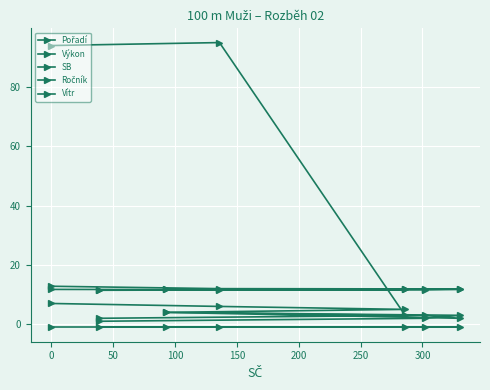

What is the minimum value shown in the chart?

-1.1